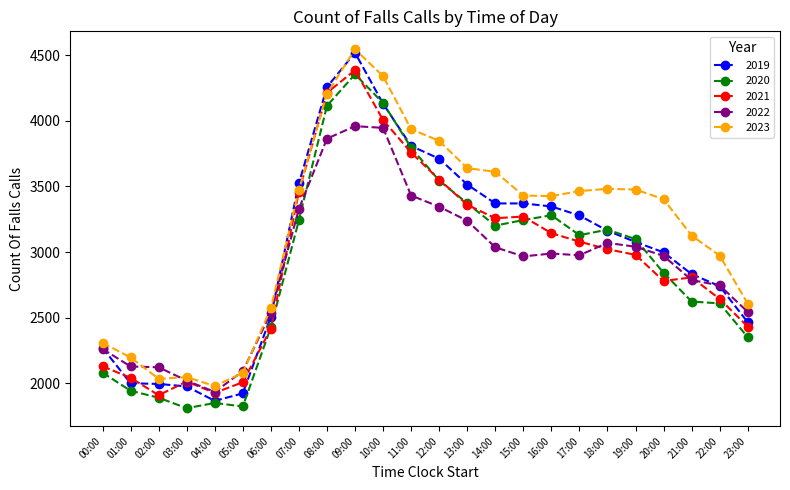

What is the difference between the second highest and minimum values in the 2020 series?

2327